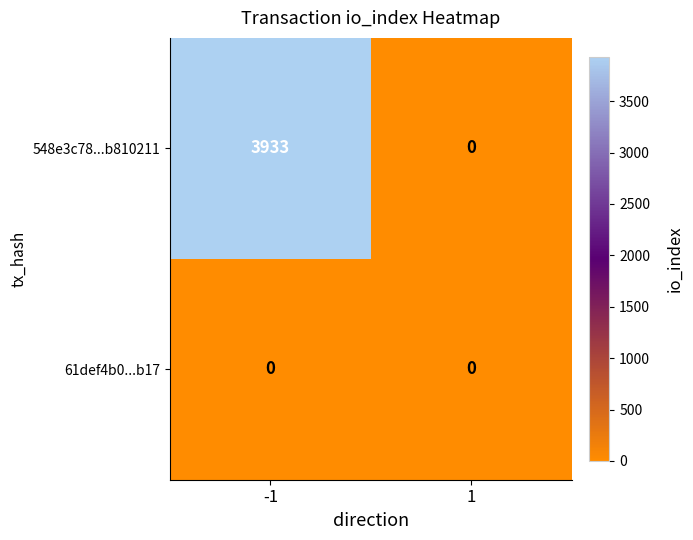

At which category is the sum across all series the highest?

-1